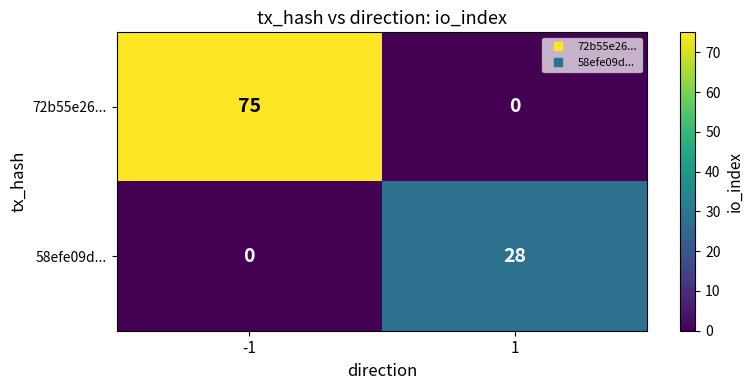

How many categories are shown in the chart?

2